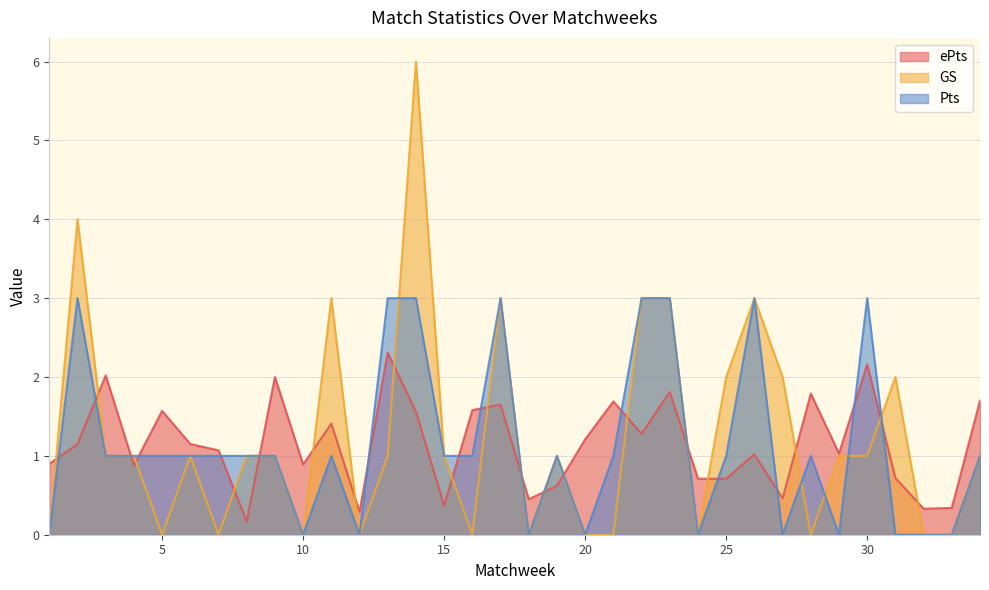

Count the number of data series in this chart.

3